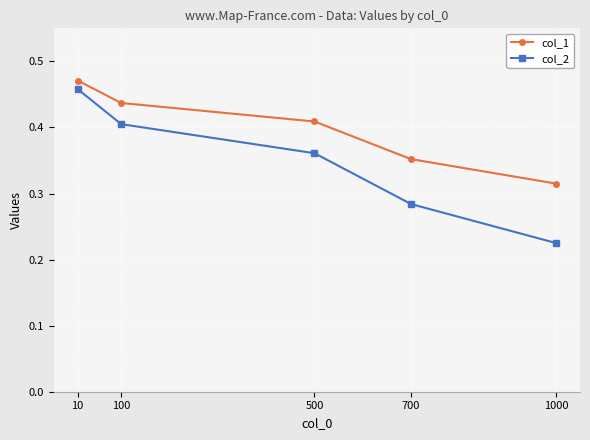

At which category does the chart reach its minimum across all series?

1000